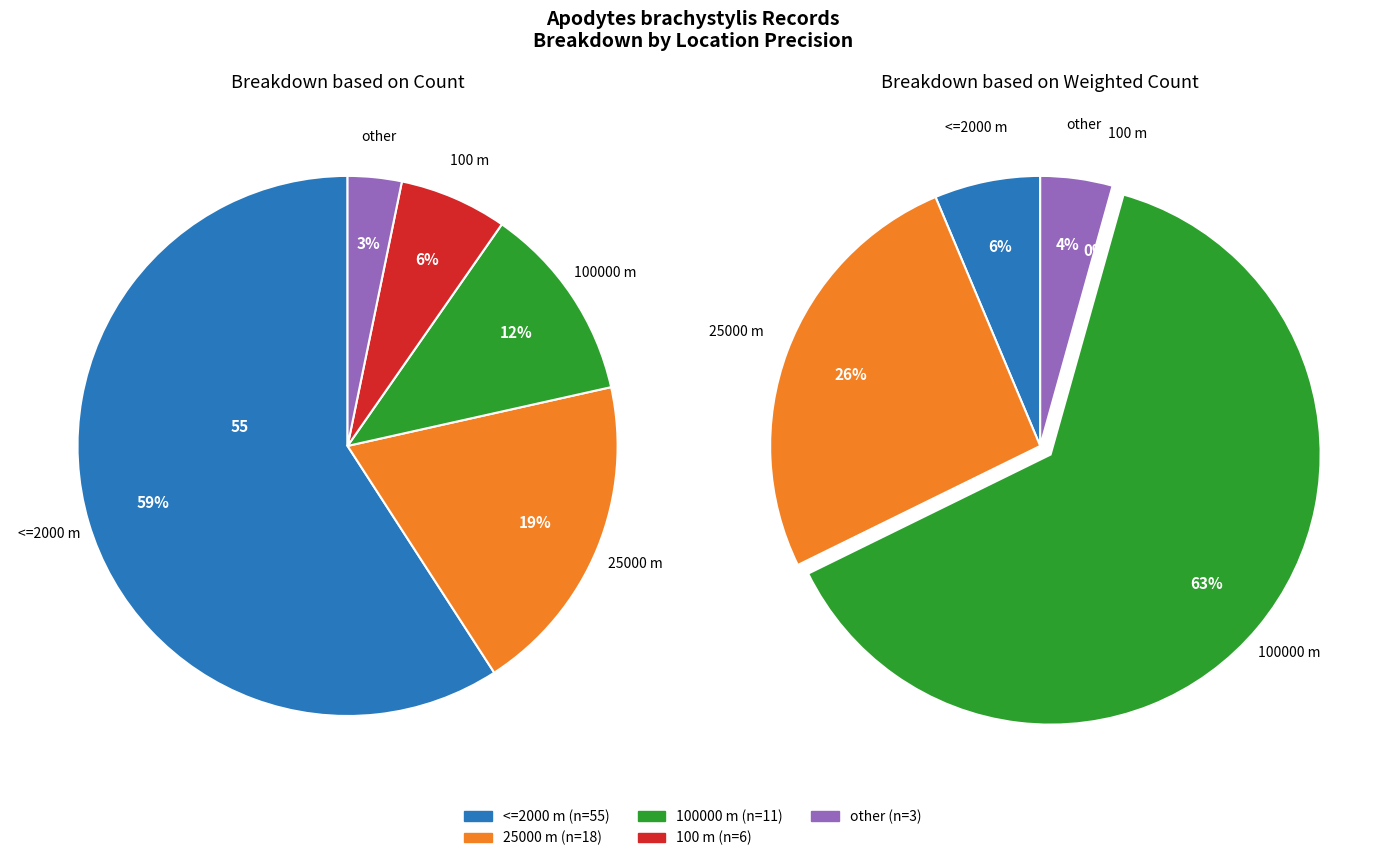

How much of the chart is everything except 25000?

80.6%